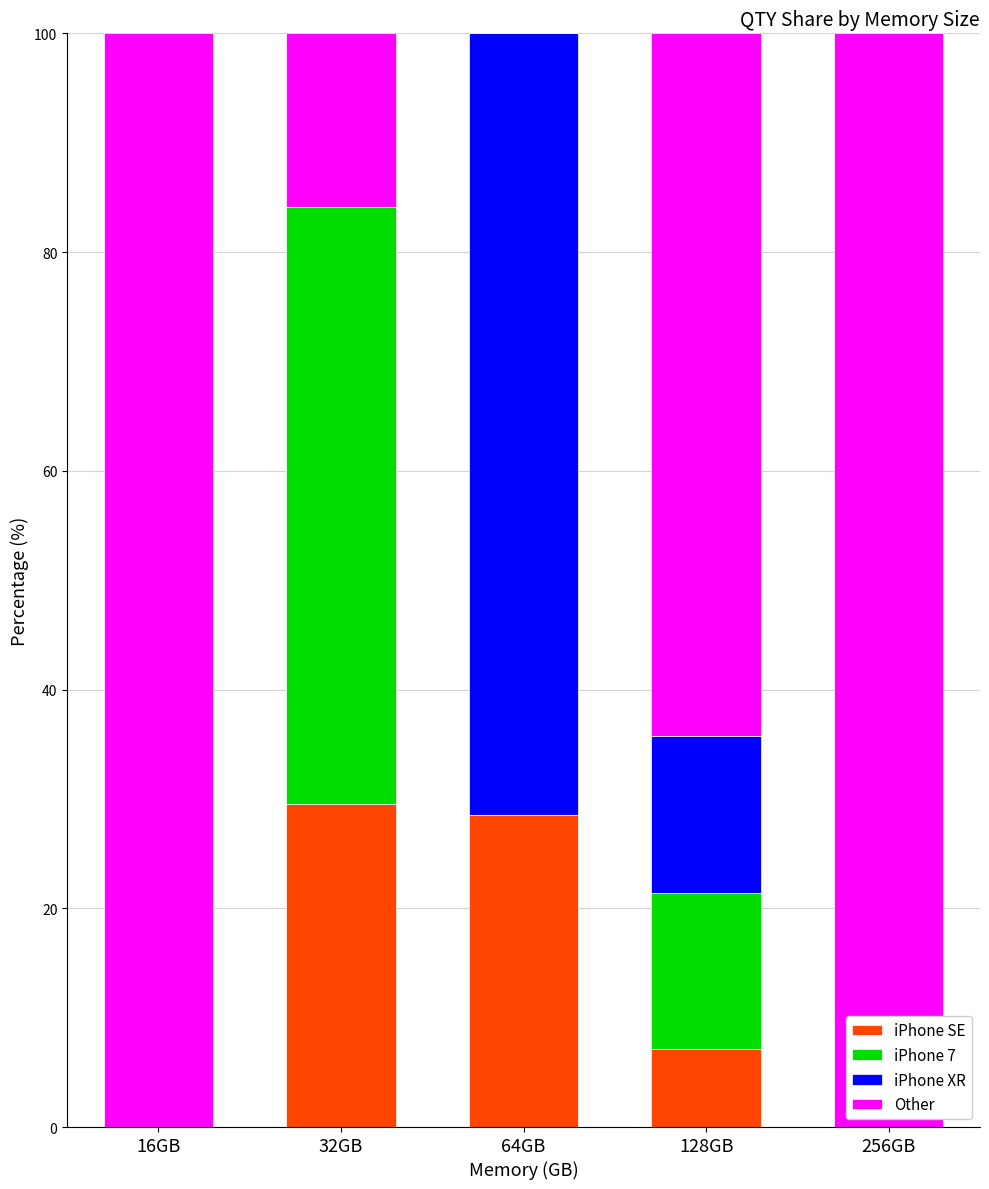

What is the maximum value for iPhone SE?

29.5